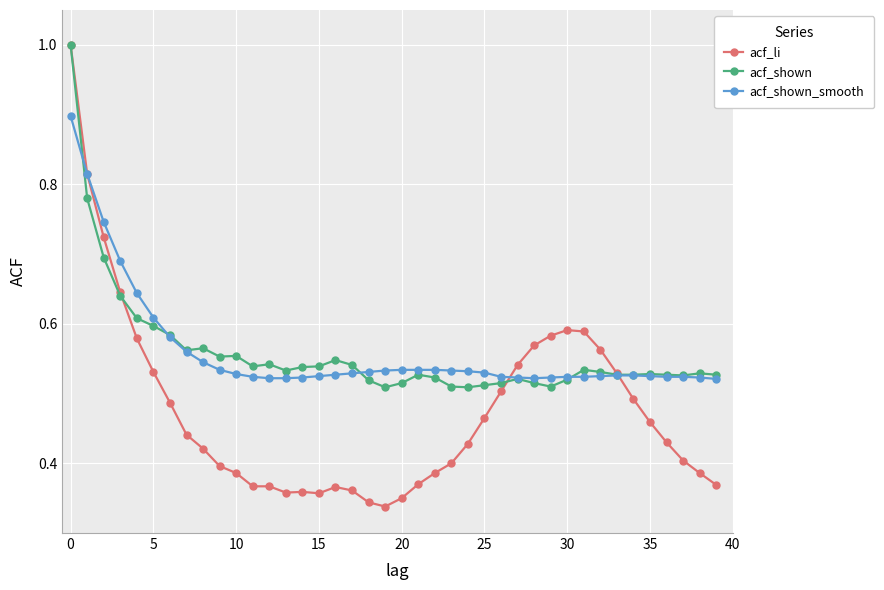

Which series ends up on top after the final intersection of acf_li and acf_shown_smooth?

acf_shown_smooth